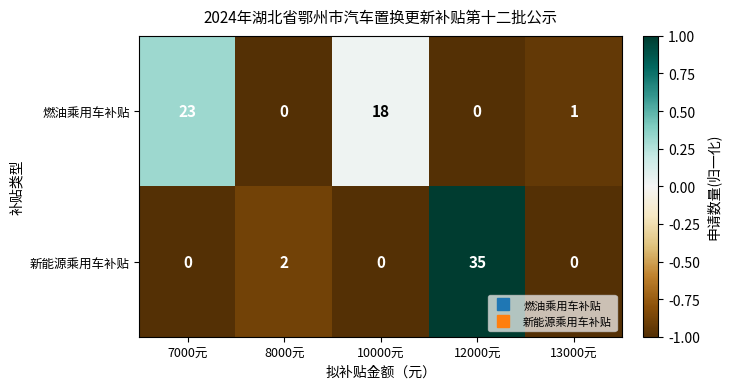

Reading right to left, what are all the values shown in this chart?

燃油乘用车补贴: 1	0	18	0	23
新能源乘用车补贴: 0	35	0	2	0